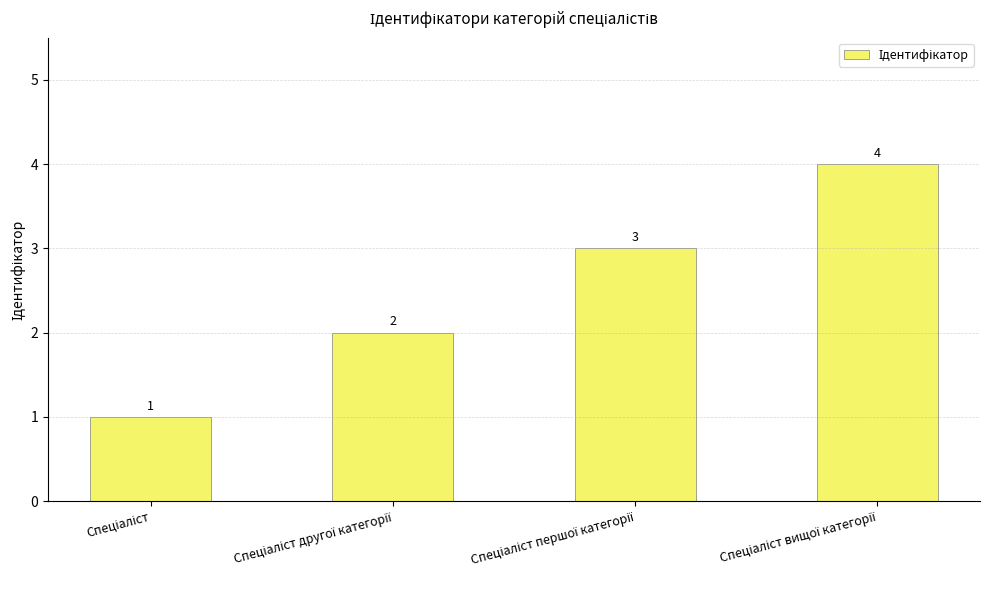

What is the value of the 1st bar from the left?

1